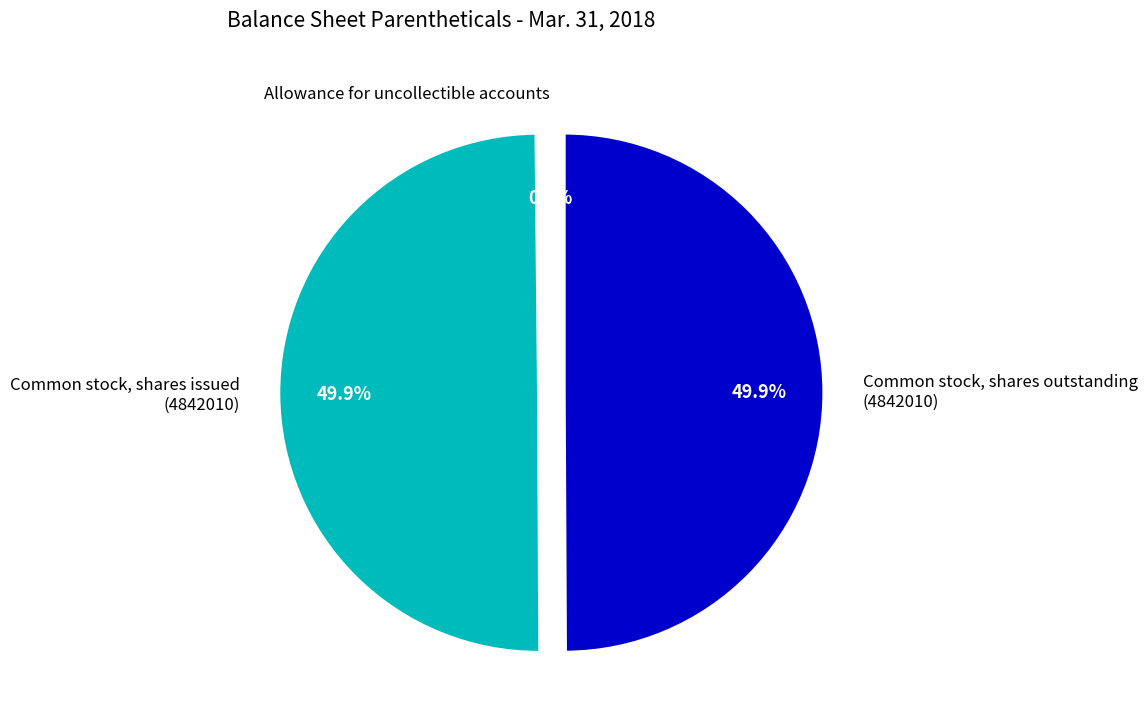

What portion of the pie excludes Common stock, shares issued (4842010)?

50.1%